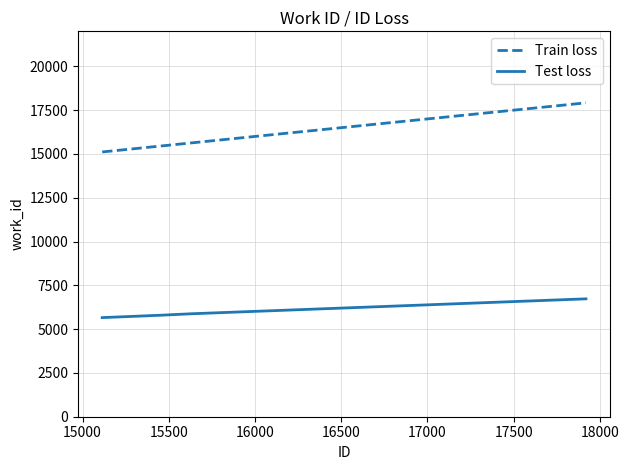

How many values in the Train loss series are below 15630?

2